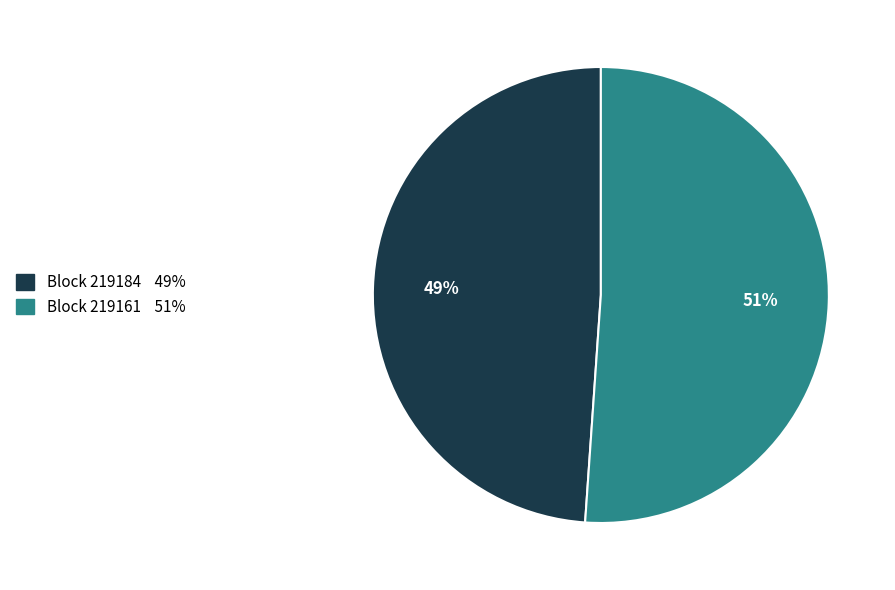

How many slices are in this pie chart?

2